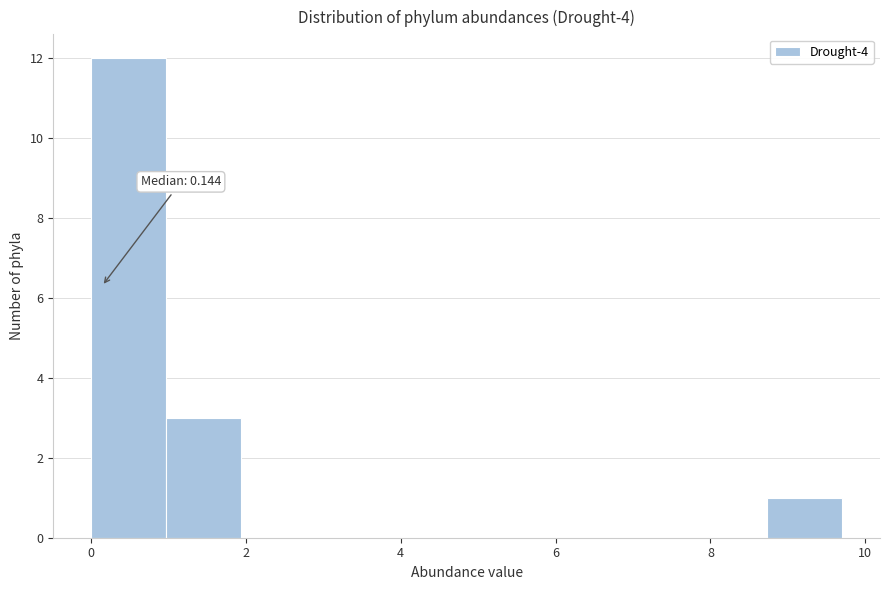

Over which range of the x-axis is the bar tallest?

0.0 to 1.0